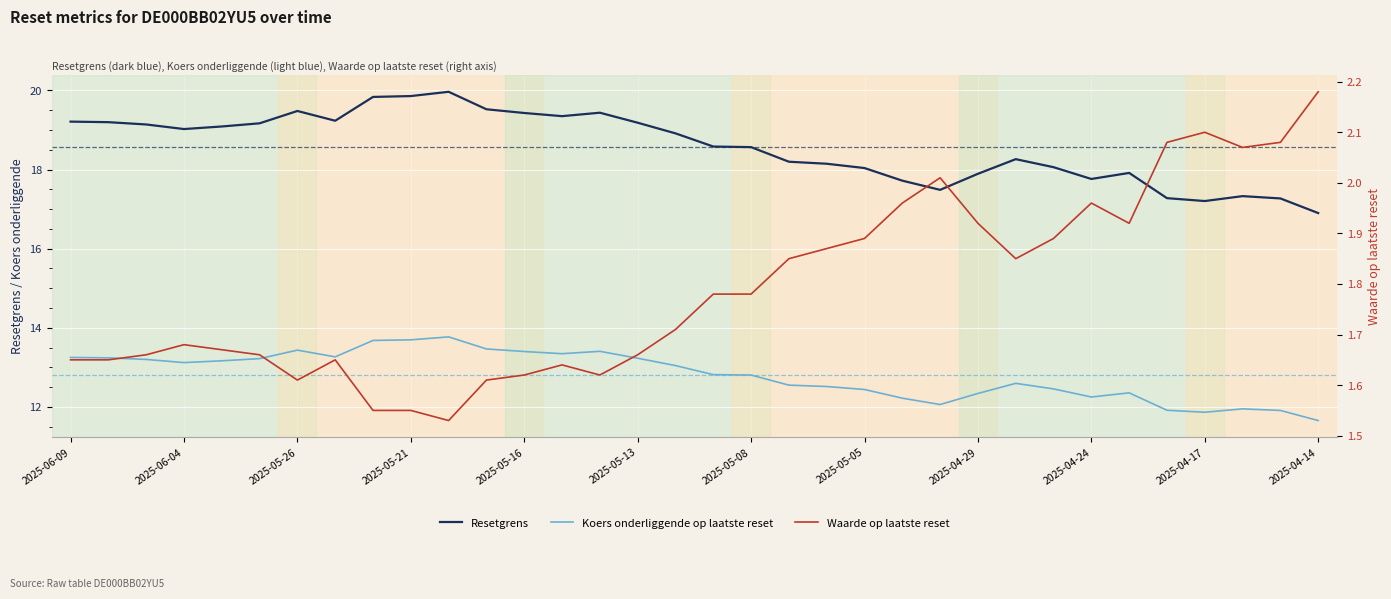

Rank the series at 2025-05-15 from lowest to highest value.

Waarde op laatste reset, Koers onderliggende op laatste reset, Resetgrens